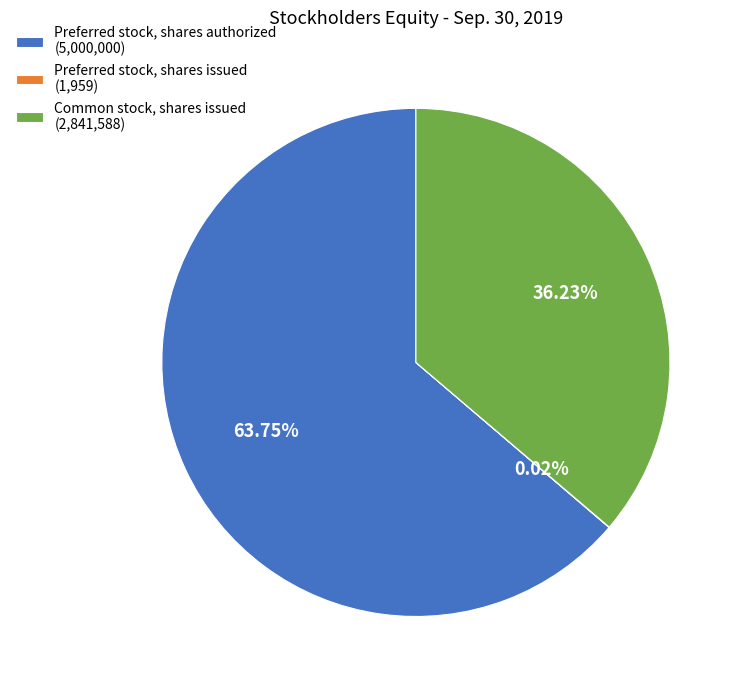

To the nearest percent, what is the difference between the largest and smallest slice percentages?

64%